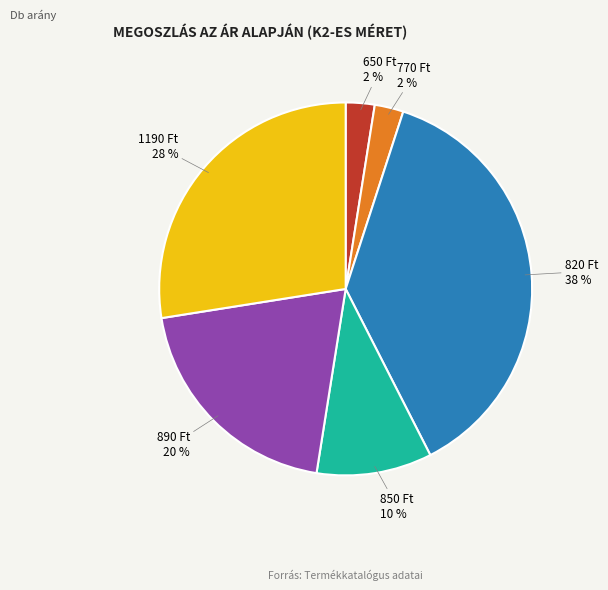

To the nearest percent, what is the difference between the largest and smallest slice percentages?

35%